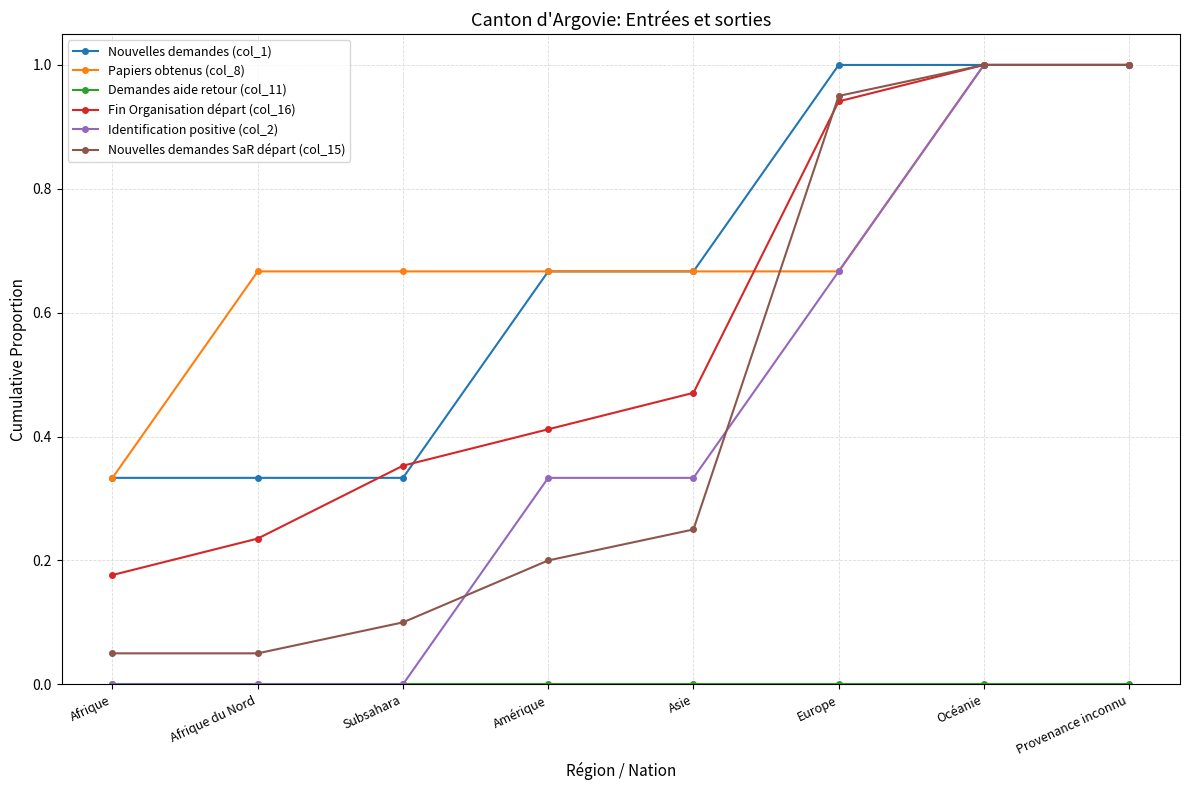

The Nouvelles demandes (col_1) series shows 1.4 at Europe. True or false?

False